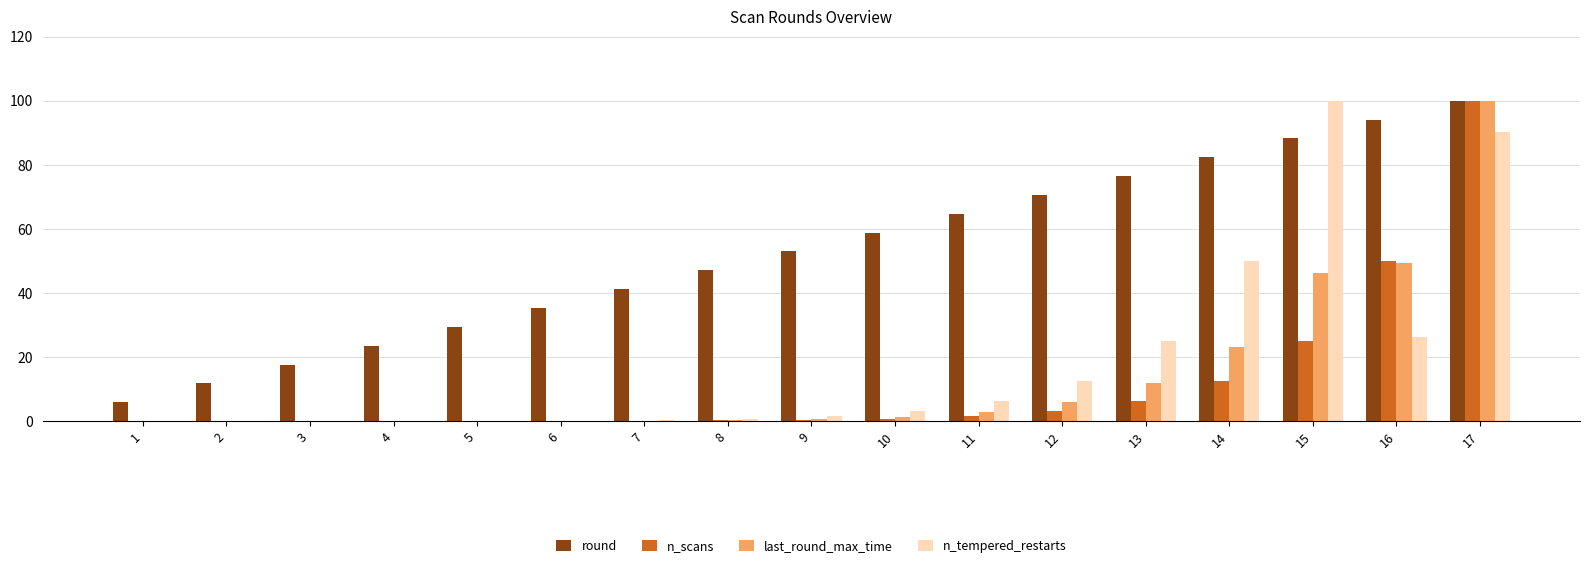

What is the sum of all n_tempered_restarts values?

316.1